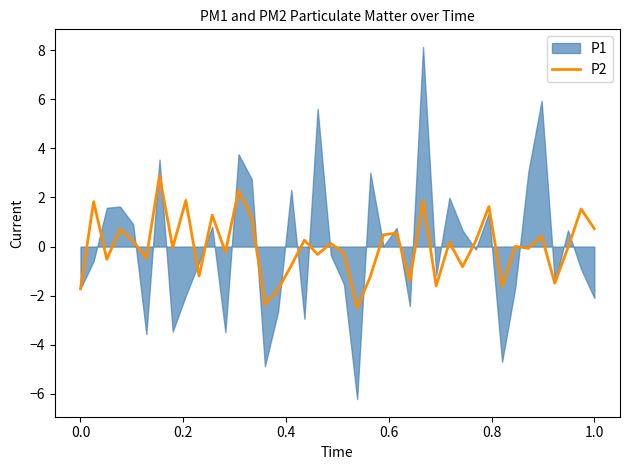

What is the minimum value for P2?

-2.5